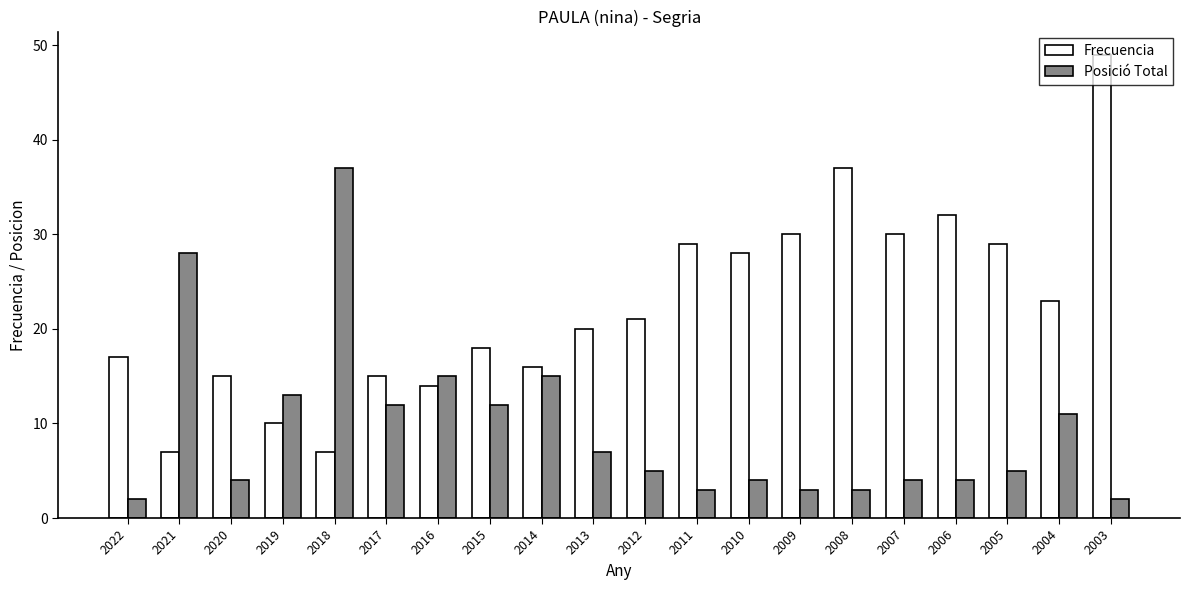

Which series changed the most between 2013 and 2008?

Frecuencia